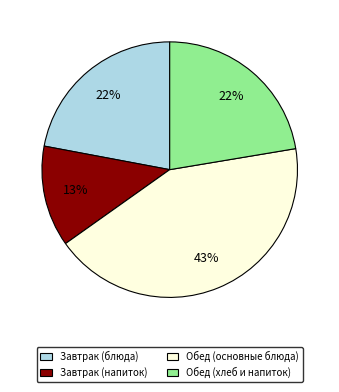

How many slices are in this pie chart?

4